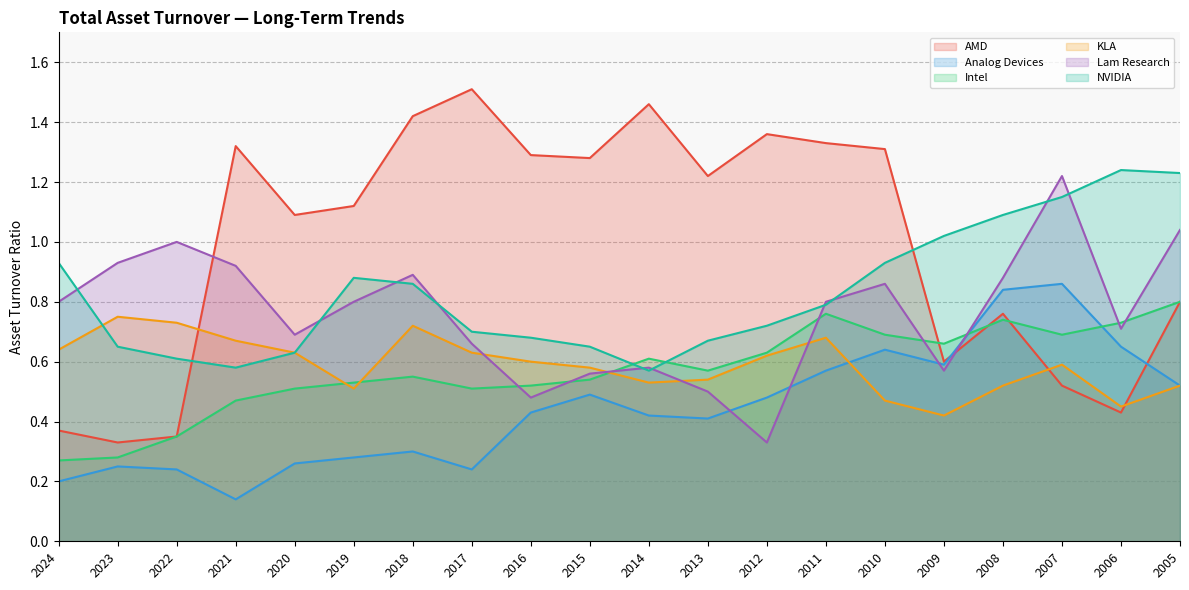

Between 2022 and 2021, which series saw the biggest shift?

AMD